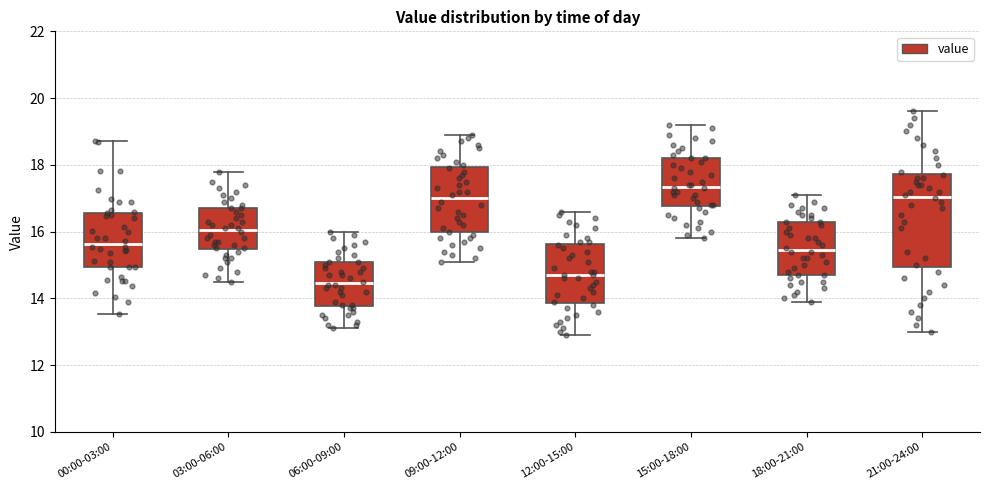

Comparing the boxes themselves (not the whiskers), which one is the tallest?

21:00-24:00